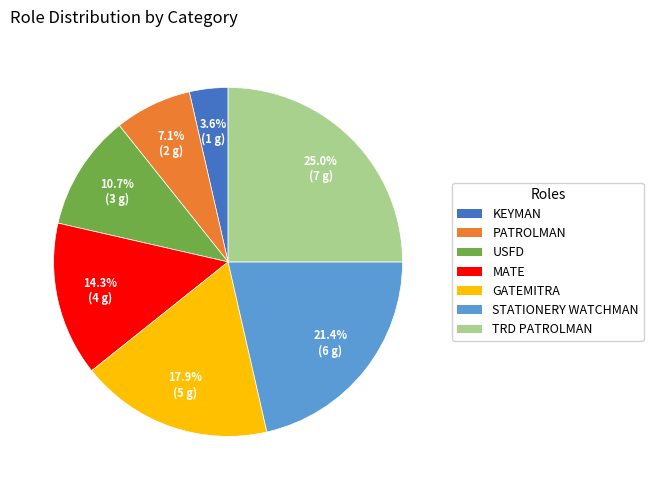

Count the number of slices in the pie.

7